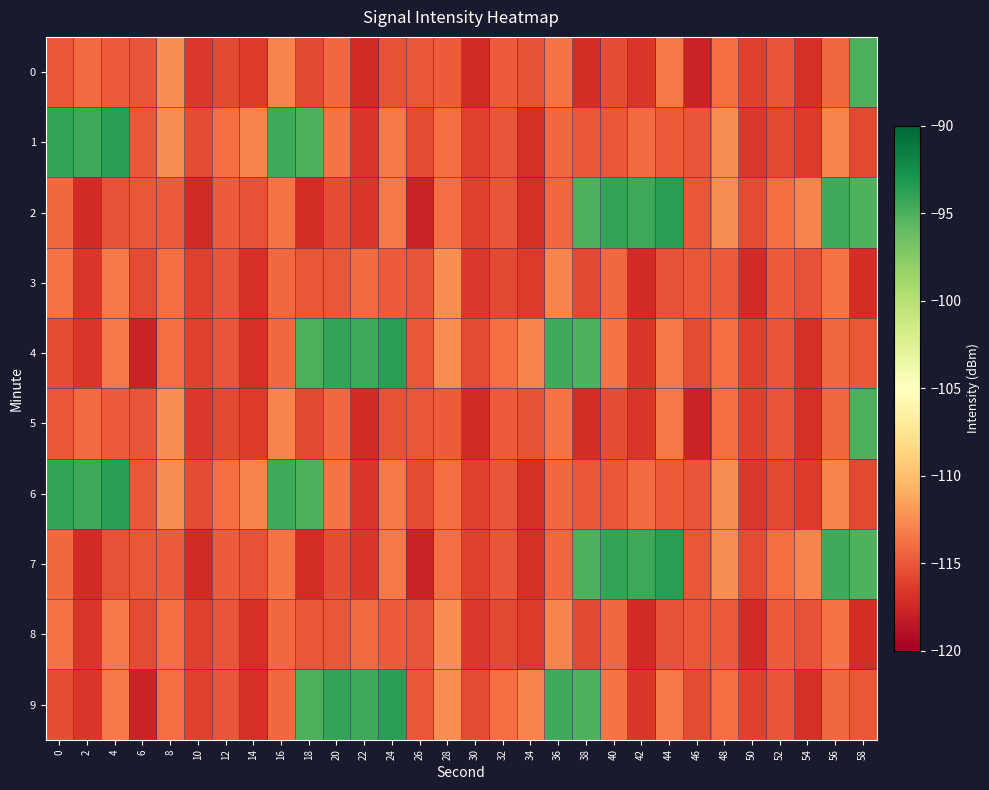

Which label corresponds to the smallest value in the chart?

46